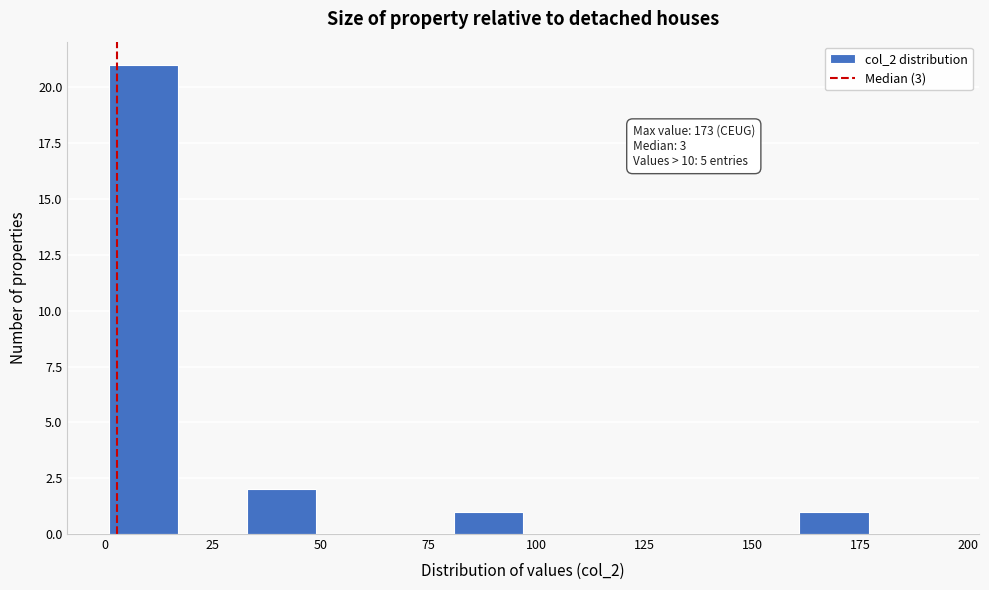

Read against the x-axis, roughly where is the centre of the tallest bar?

10